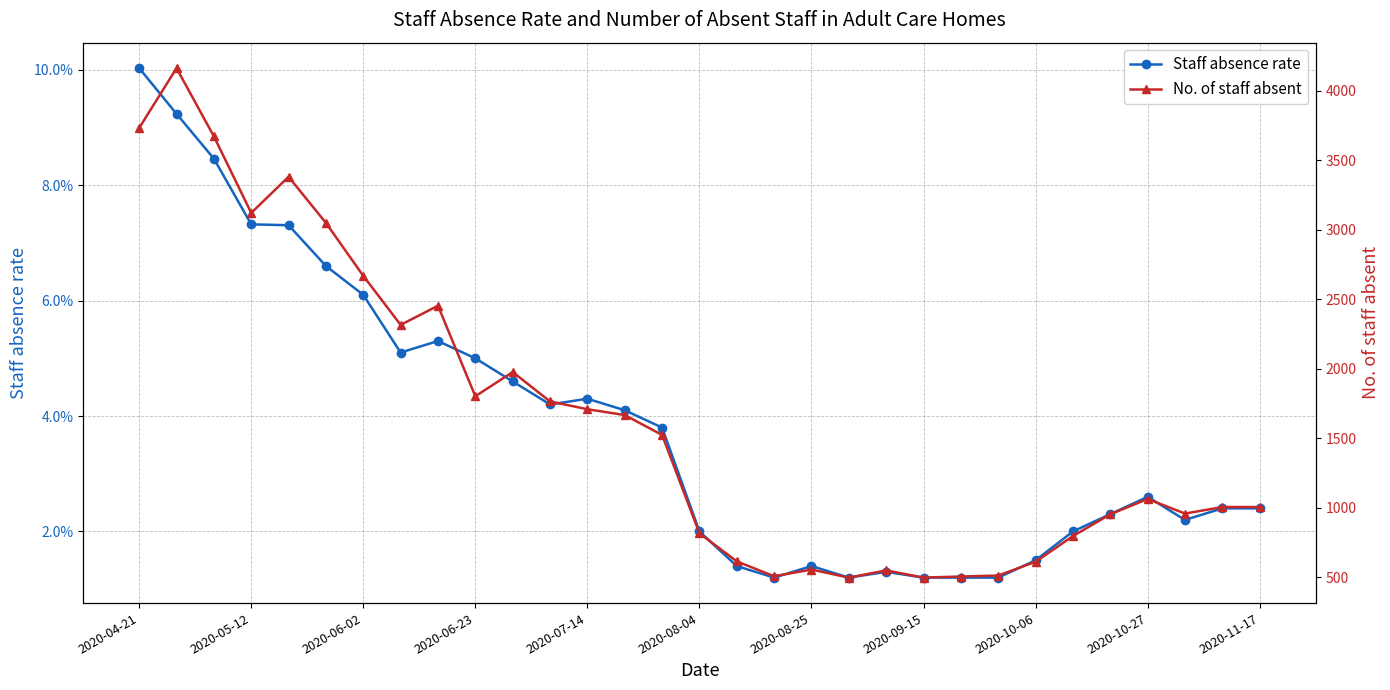

What is the highest value of the Staff absence rate series?

0.1